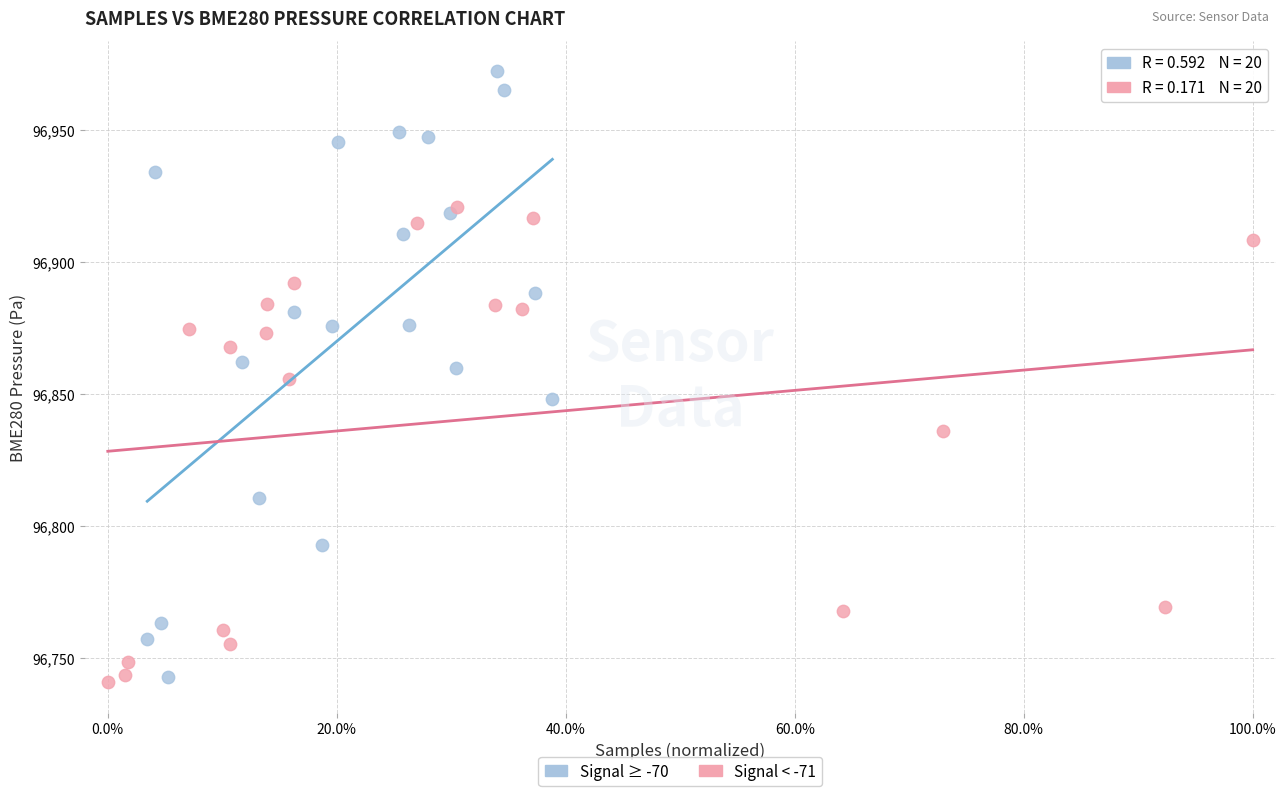

Which series reaches the minimum Y coordinate?

Signal < -71